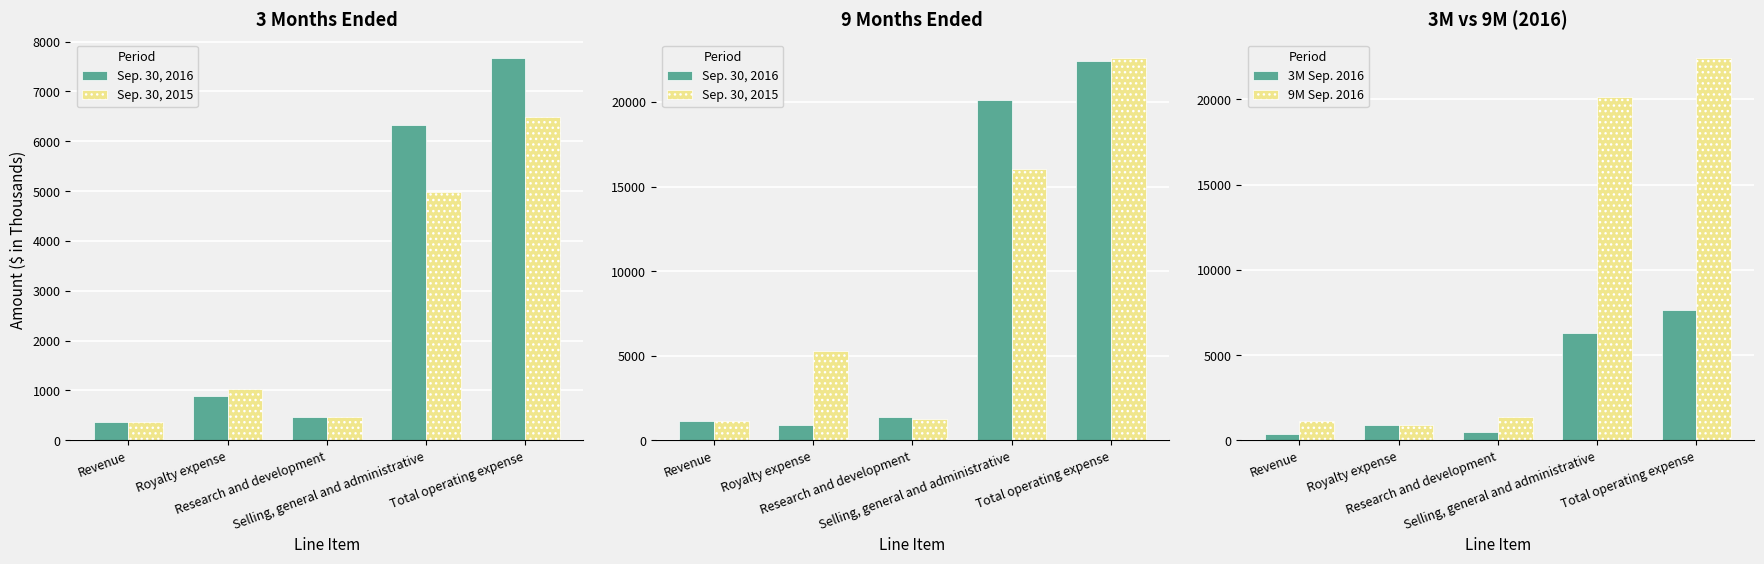

True or false: 9M Sep. 2016 has a value of 22407 at Total operating expense.

True